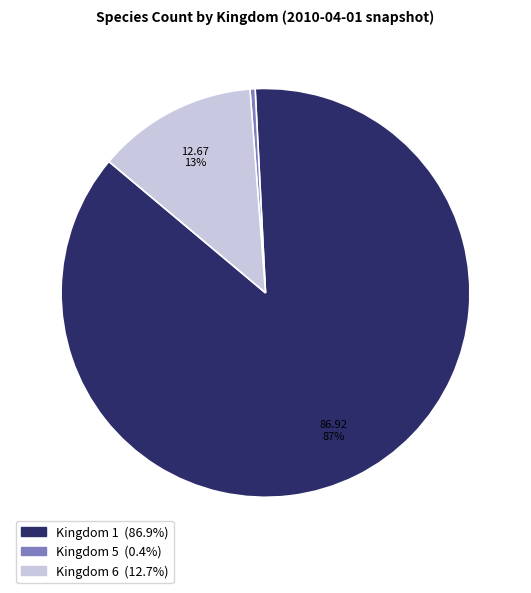

What is the ratio of the value at Kingdom 6 to the value at Kingdom 5?

31.0